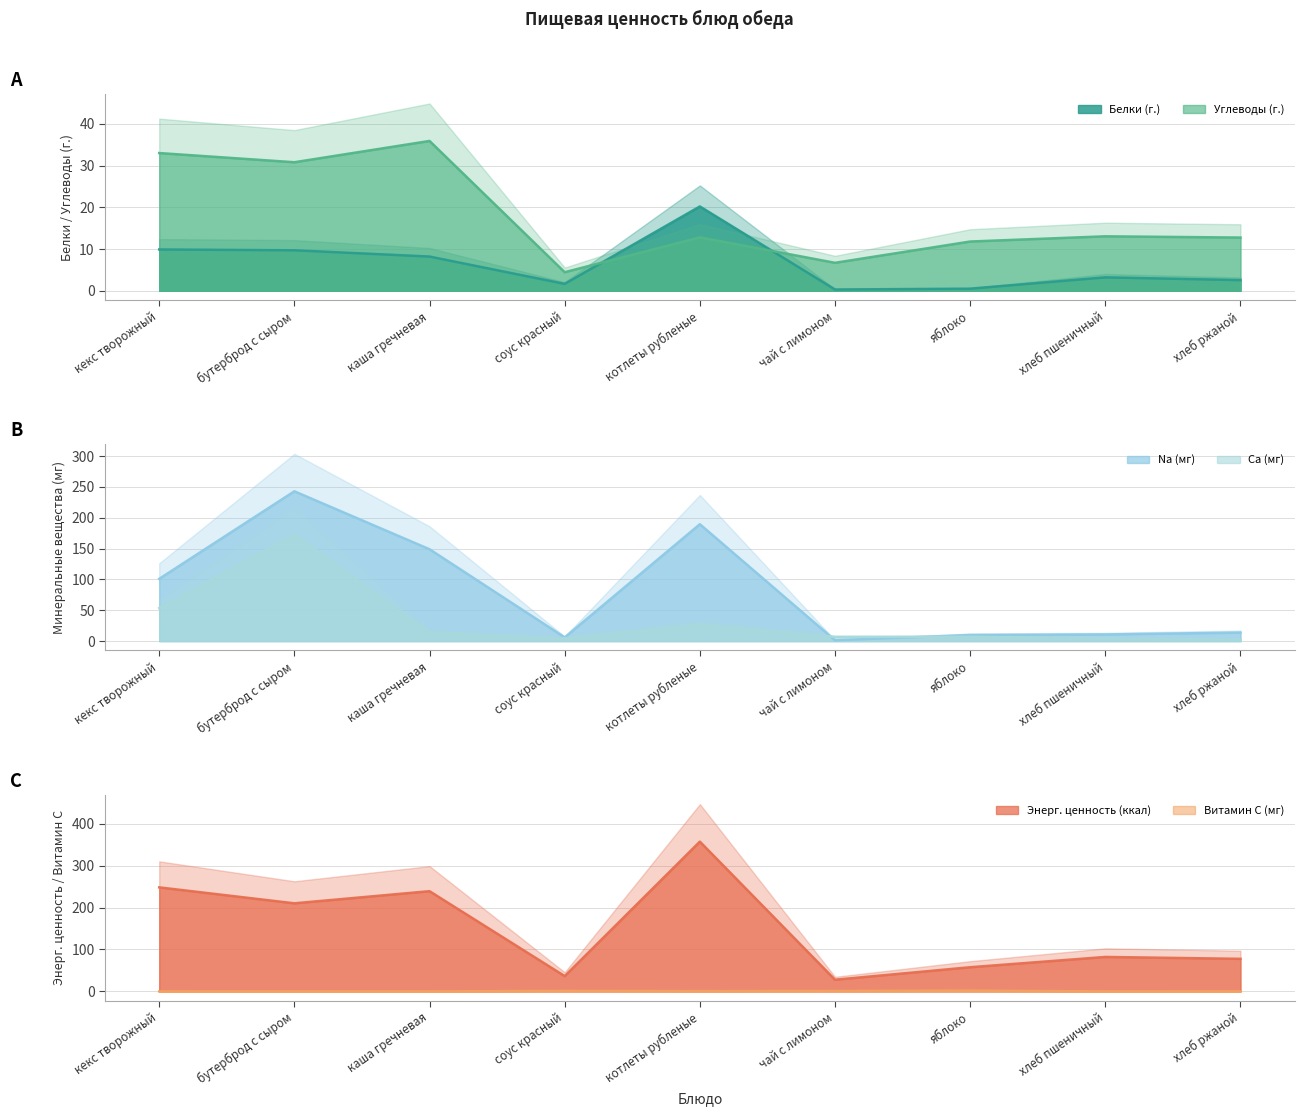

What is the spread (max minus min) of values at каша гречневая?

238.9